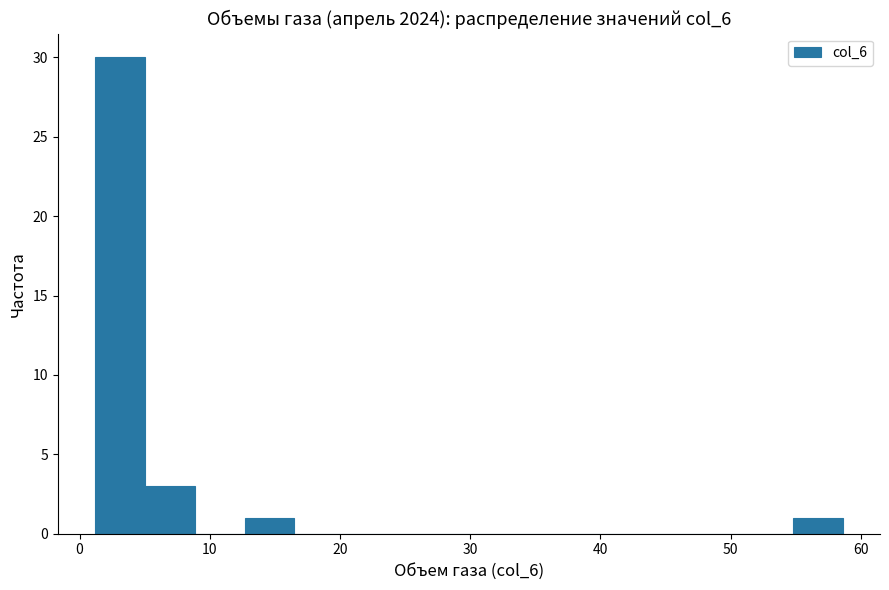

Around what value on the x-axis is the tallest bar? Give the approximate position of its centre, as read against the axis.

3